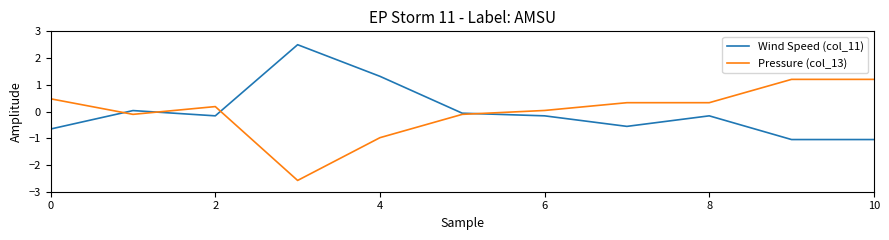

What is the minimum value for Wind Speed (col_11)?

-1.0